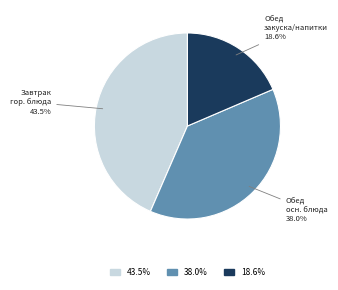

Rank the categories by value from highest to lowest.

Завтрак гор. блюда, Обед осн. блюда, Обед закуска/напитки